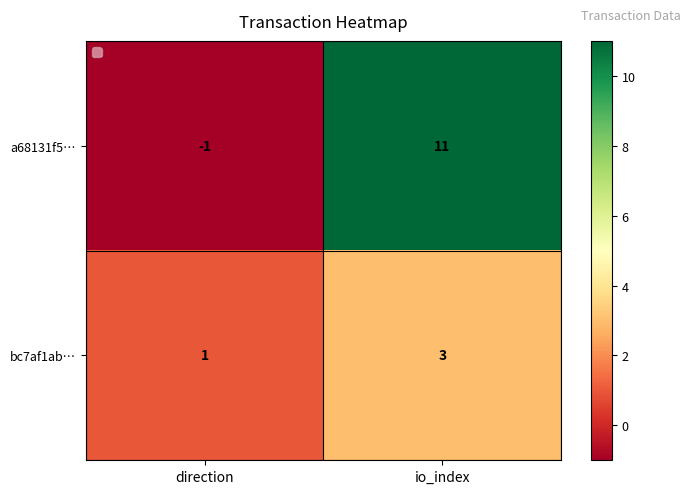

What is the sum of the bc7af1ab… values at direction and io_index?

4